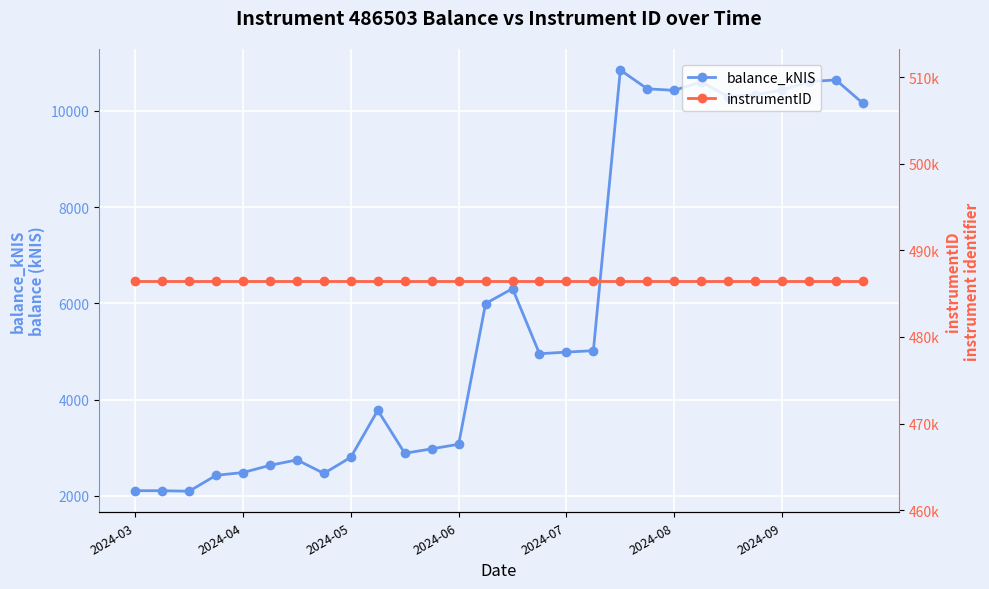

What is the difference between the highest and lowest values at 22?

476205.7